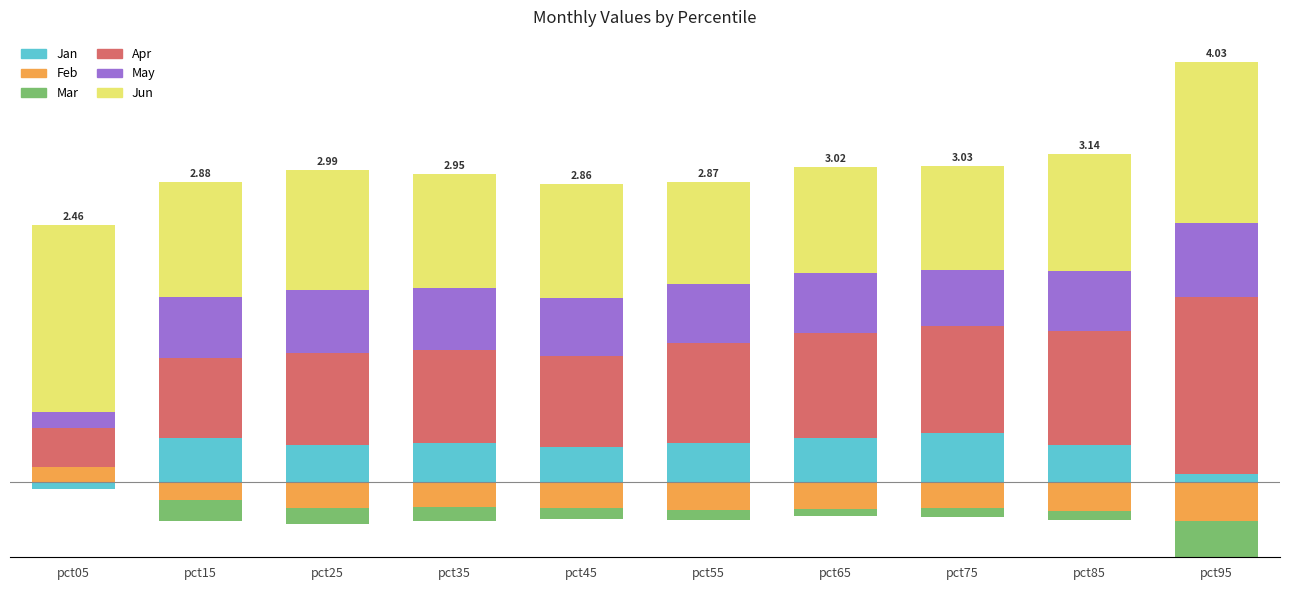

Which series has the widest spread of values?

Apr